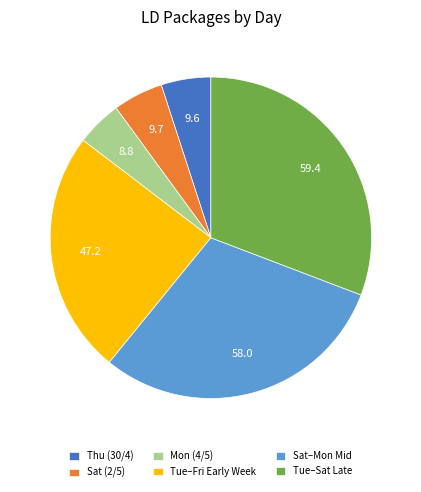

Is there a majority slice in this chart?

No